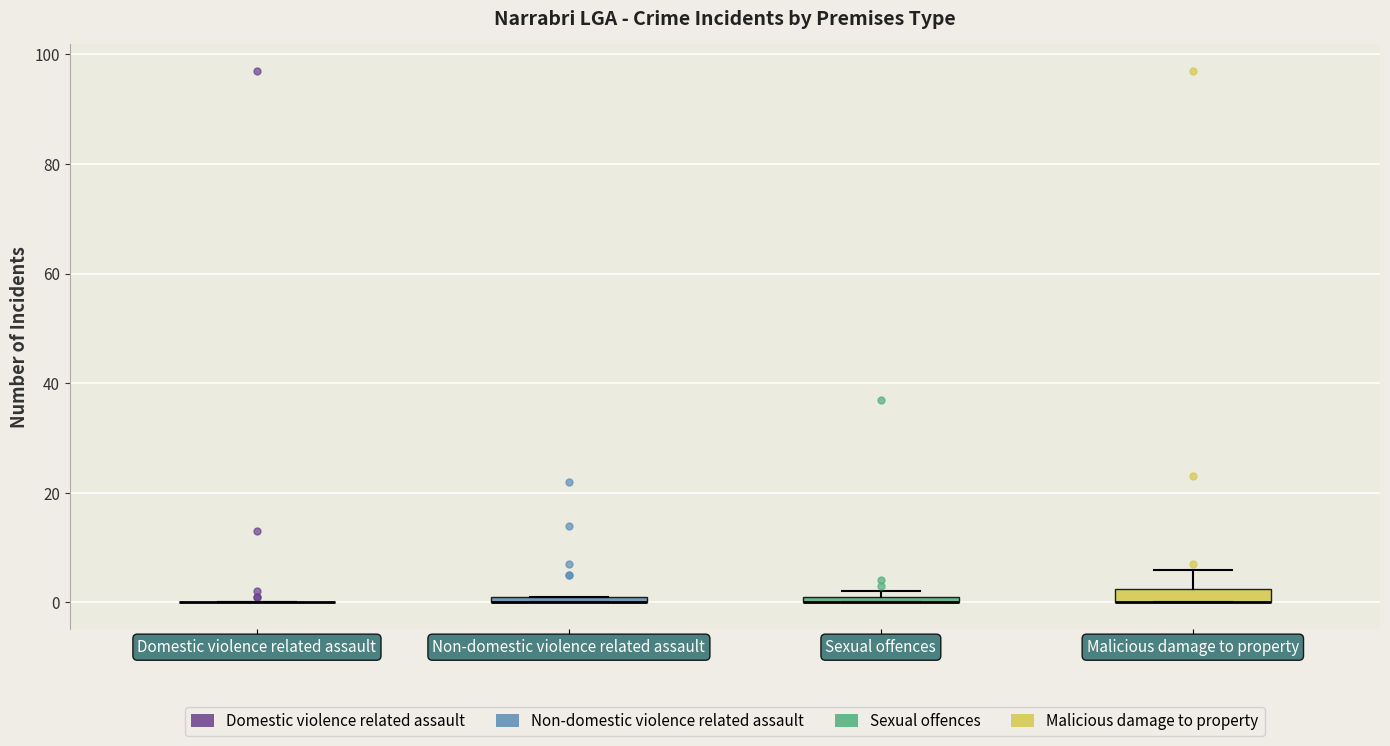

Where is the upper edge of the box for Malicious damage to property on the y-axis? The values are not printed on the chart, so give them approximately, as read against the axis.

2